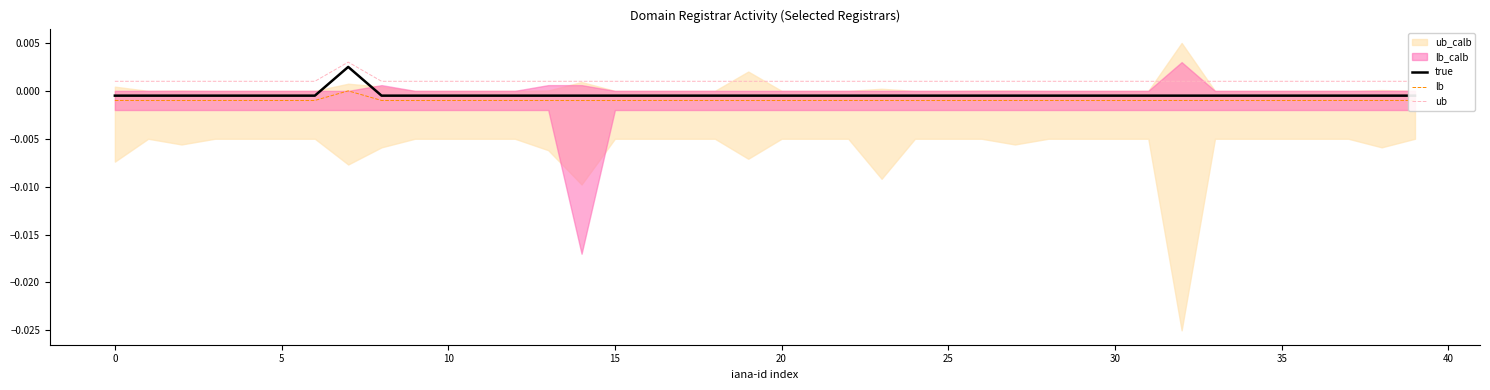

How many interior local peaks does the true series have?

1